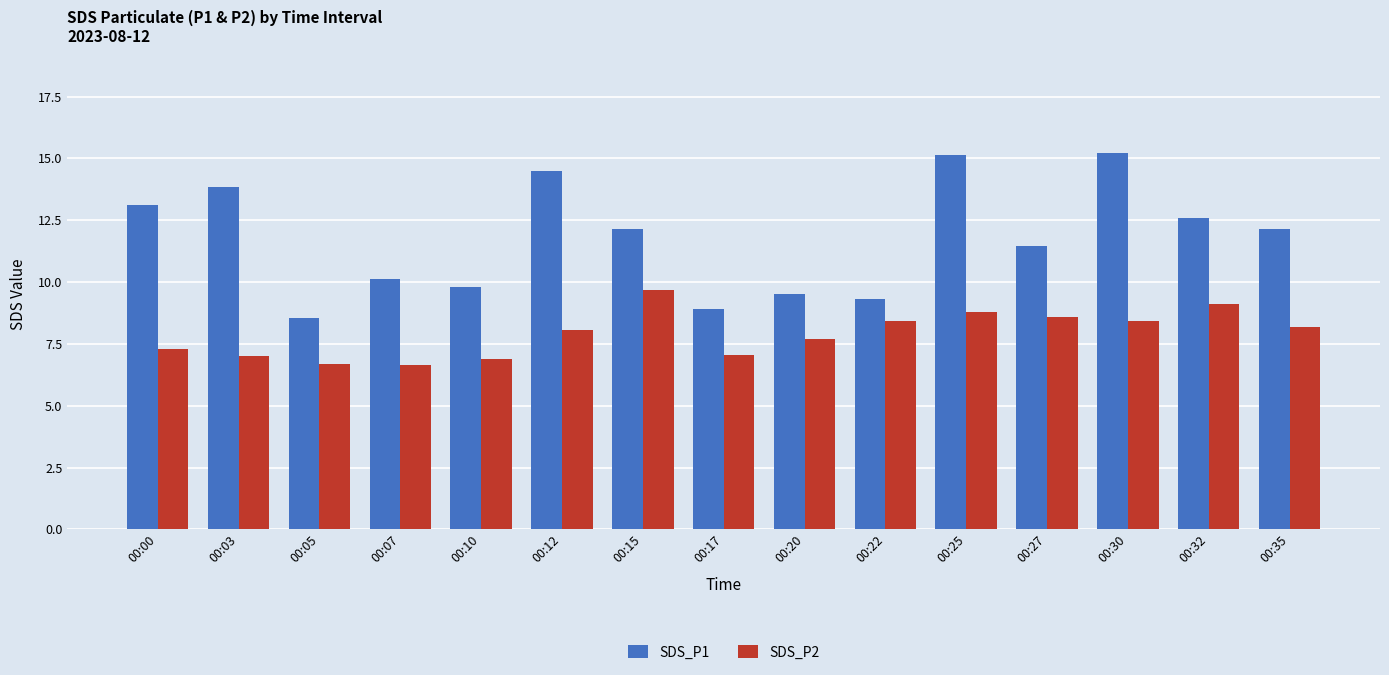

What is the difference between the maximum and minimum values in the SDS_P1 series?

6.7